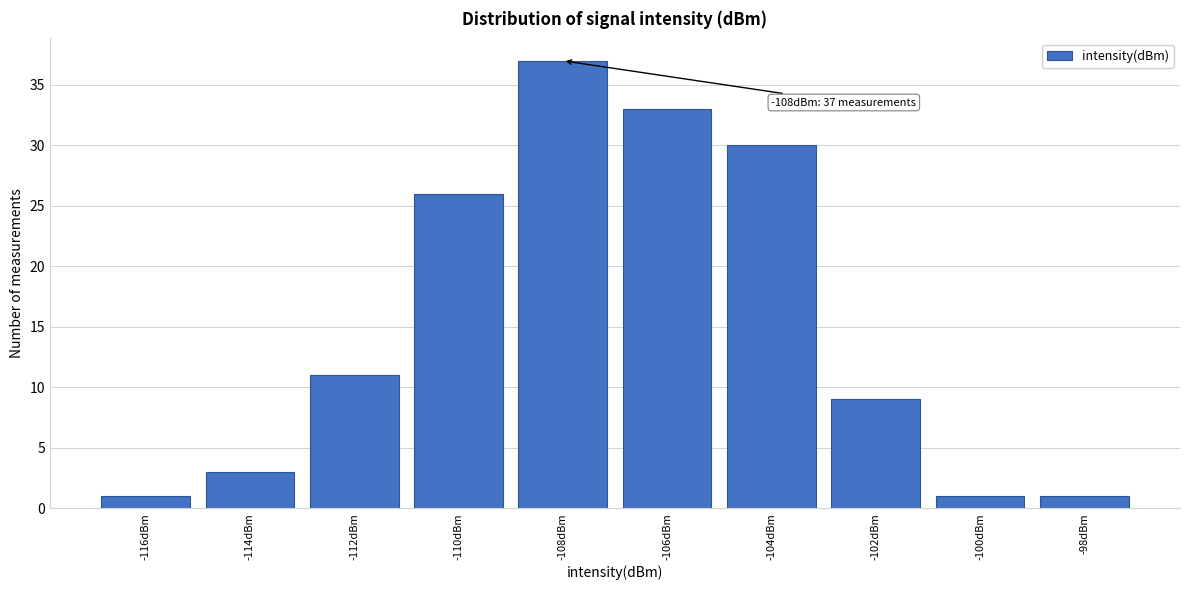

Reading left to right, what are all the values shown in this chart?

1	3	11	26	37	33	30	9	1	1